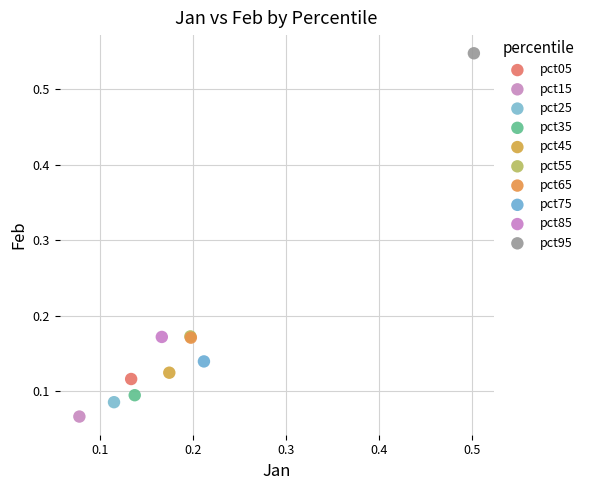

What are all the series names shown in the legend?

pct05, pct15, pct25, pct35, pct45, pct55, pct65, pct75, pct85, pct95